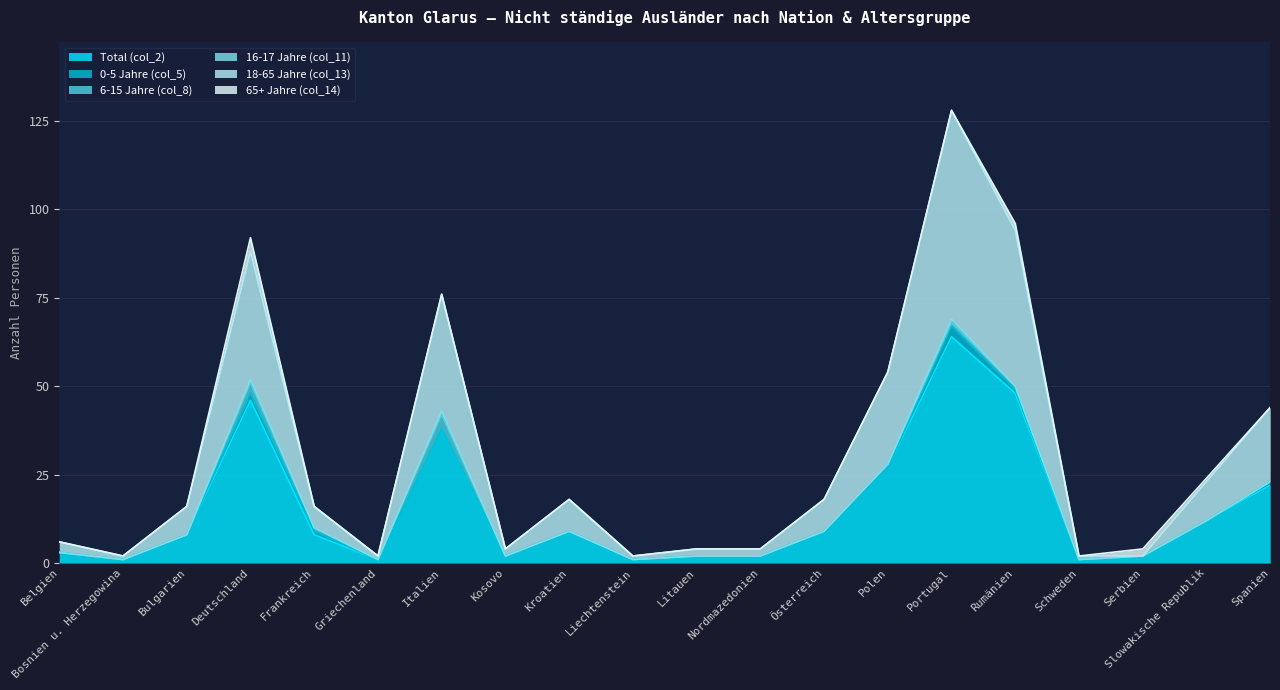

Reading left to right, what are all the values shown in this chart?

Total (col_2): 3	1	8	46	8	1	38	2	9	1	2	2	9	27	64	48	1	2	12	22
0-5 Jahre (col_5): 0	0	0	2	1	0	0	0	0	0	0	0	0	0	3	1	0	0	0	1
6-15 Jahre (col_8): 0	0	0	3	1	0	4	0	0	0	0	0	0	1	1	1	0	0	0	0
16-17 Jahre (col_11): 0	0	0	1	0	0	1	0	0	0	0	0	0	0	1	0	0	0	0	0
18-65 Jahre (col_13): 3	1	8	36	6	1	33	2	9	1	2	2	9	26	59	44	1	0	11	21
65+ Jahre (col_14): 0	0	0	4	0	0	0	0	0	0	0	0	0	0	0	2	0	2	1	0